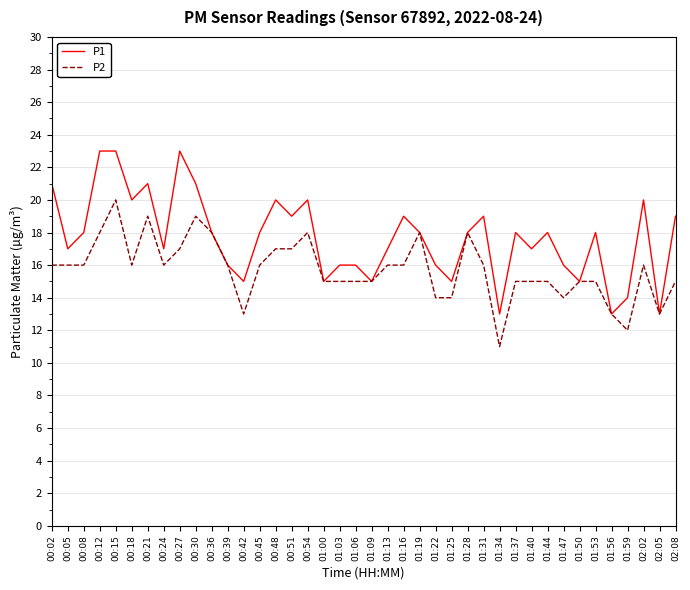

Rank the series by their maximum value, from lowest to highest.

P2, P1